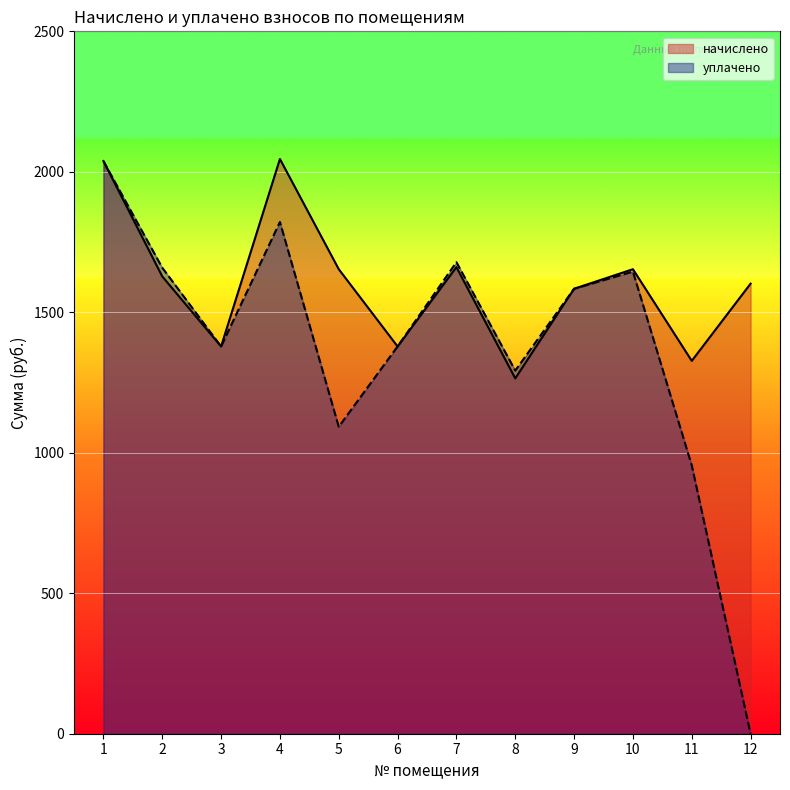

What is the greatest value displayed?

2045.6